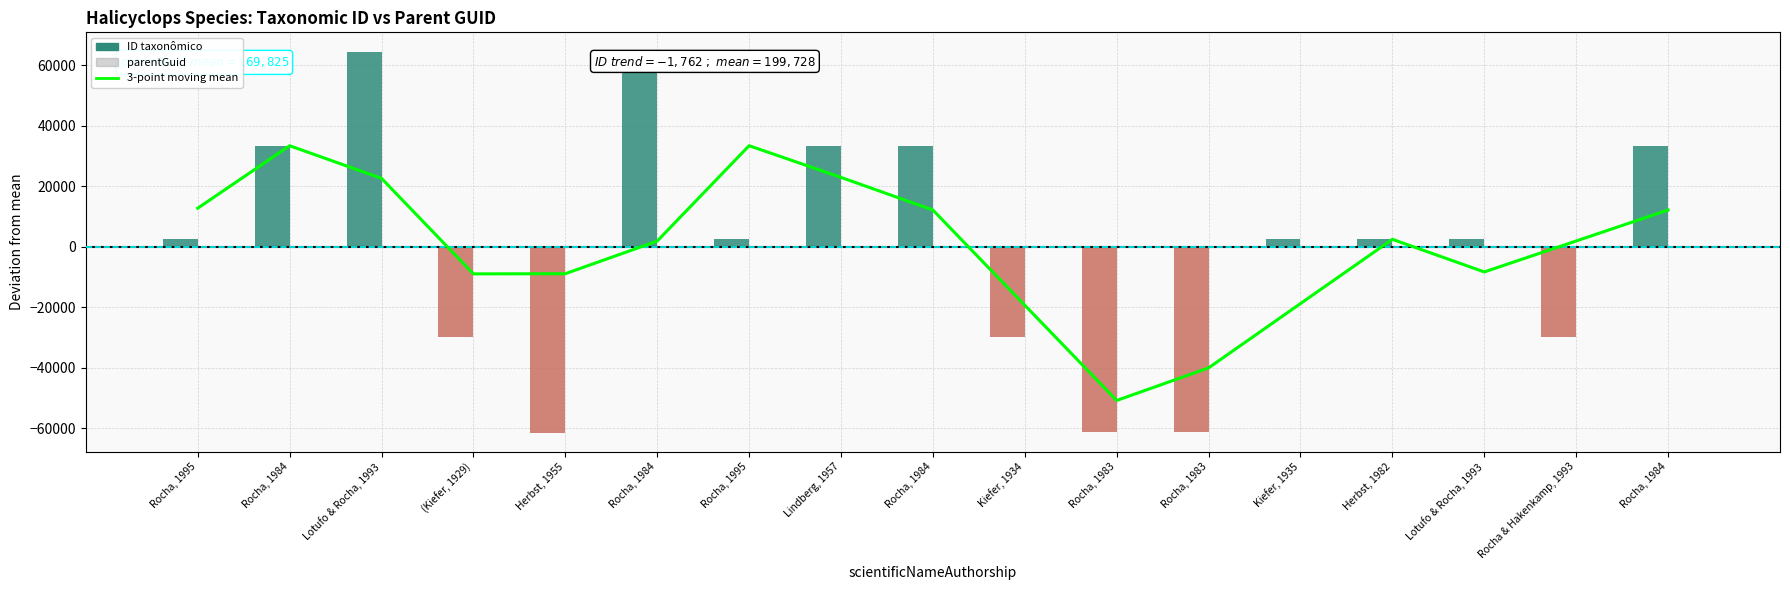

How many data points in ID taxonômico are less than 2433?

8